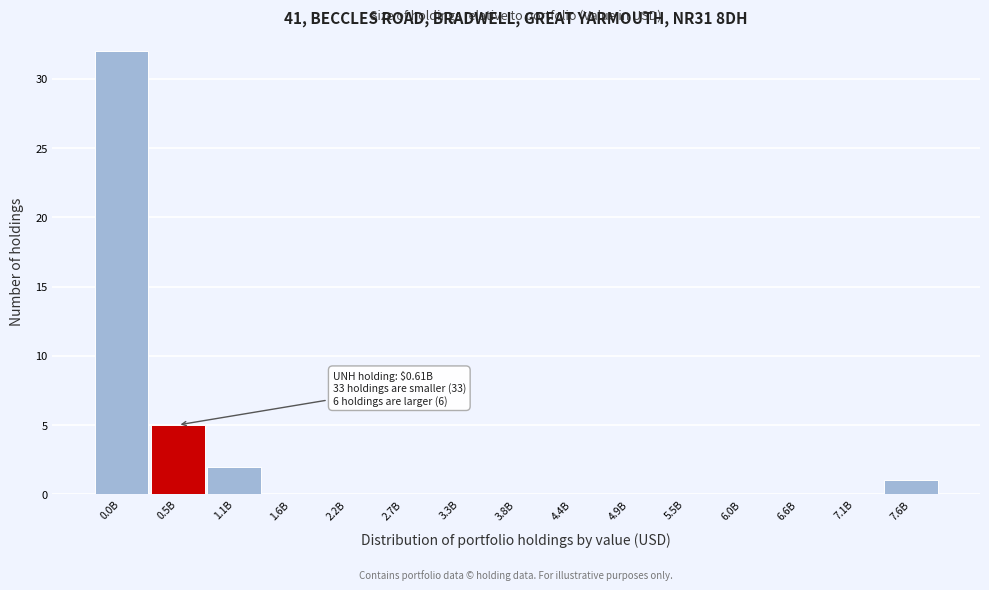

Reading left to right, list all the values displayed in this chart.

0.0B=32	0.5B=5	1.1B=2	1.6B=0	2.2B=0	2.7B=0	3.3B=0	3.8B=0	4.4B=0	4.9B=0	5.5B=0	6.0B=0	6.6B=0	7.1B=0	7.6B=1